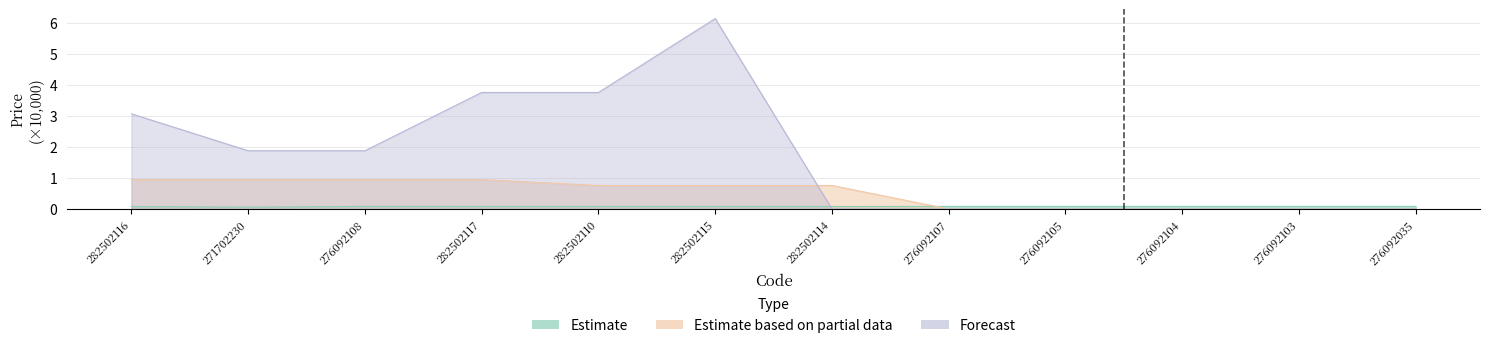

What is the total value across all series at 276092105?

0.1